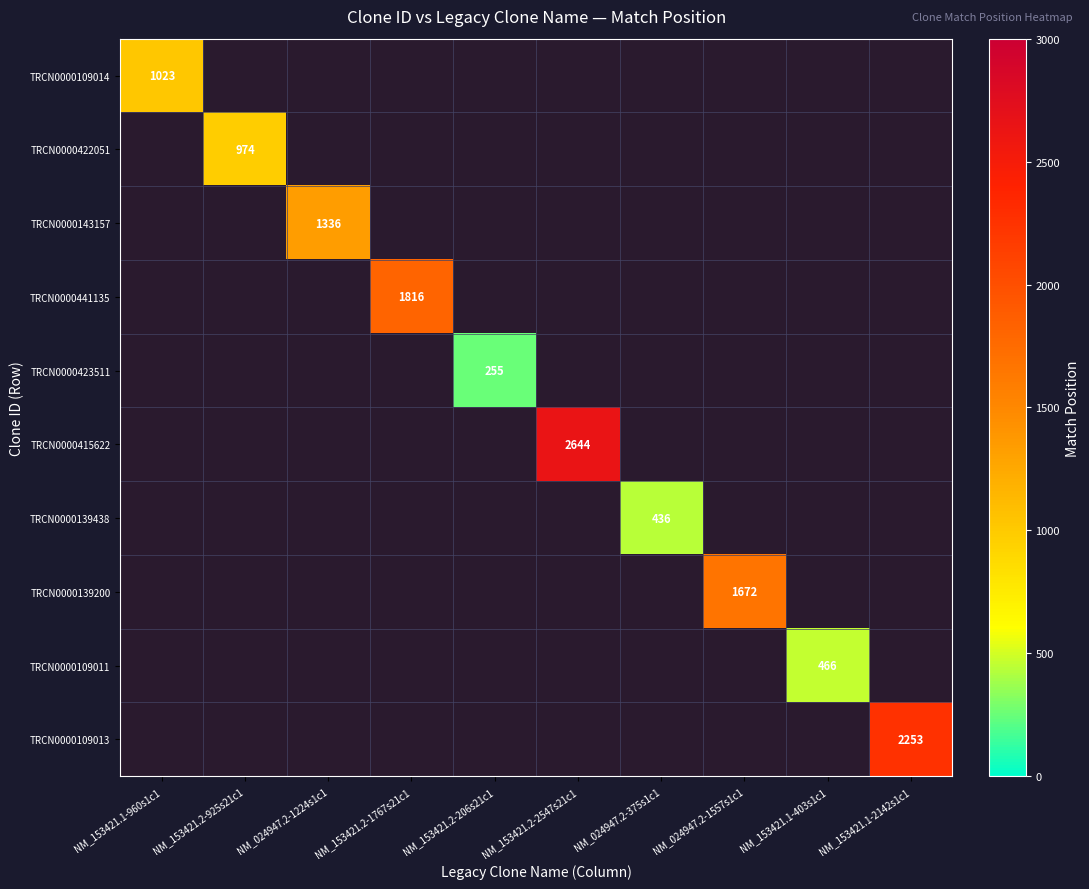

Which category has the lowest value across all series?

NM_153421.2-206s21c1